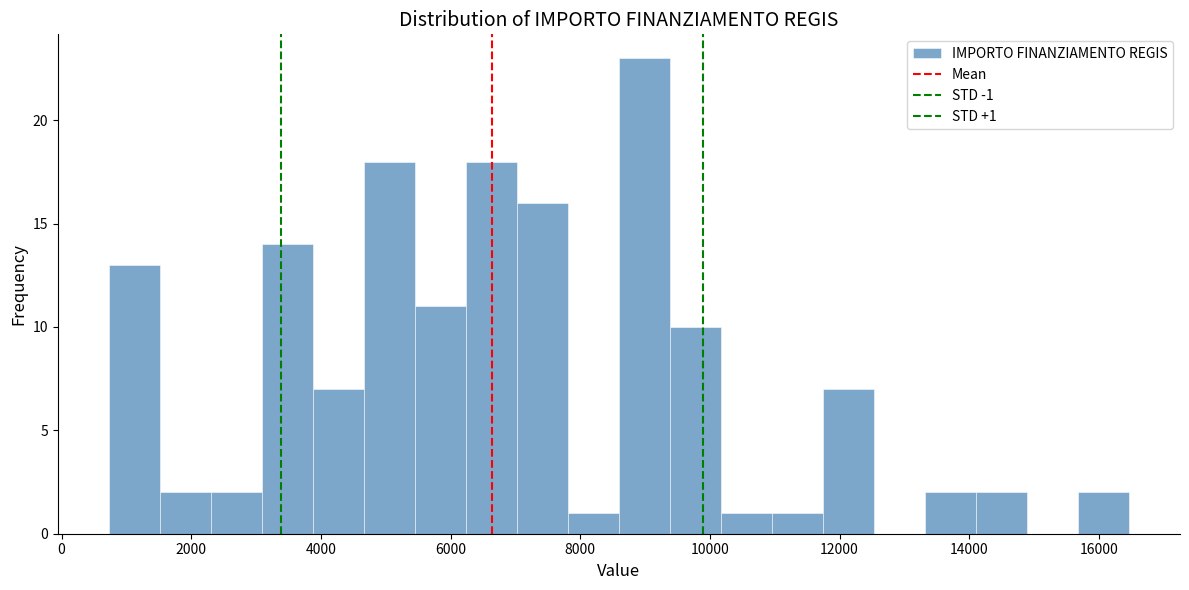

Around what value on the x-axis is the tallest bar? Give the approximate position of its centre, as read against the axis.

9000